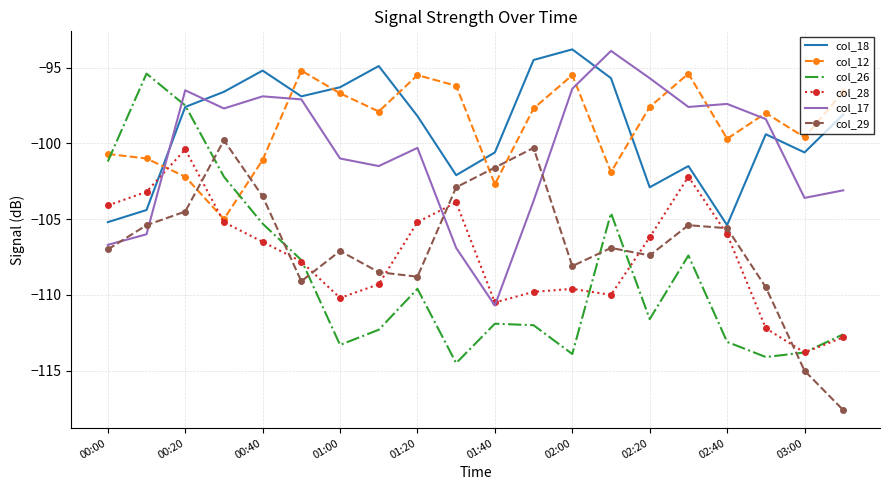

What is the maximum value for col_29?

-99.8